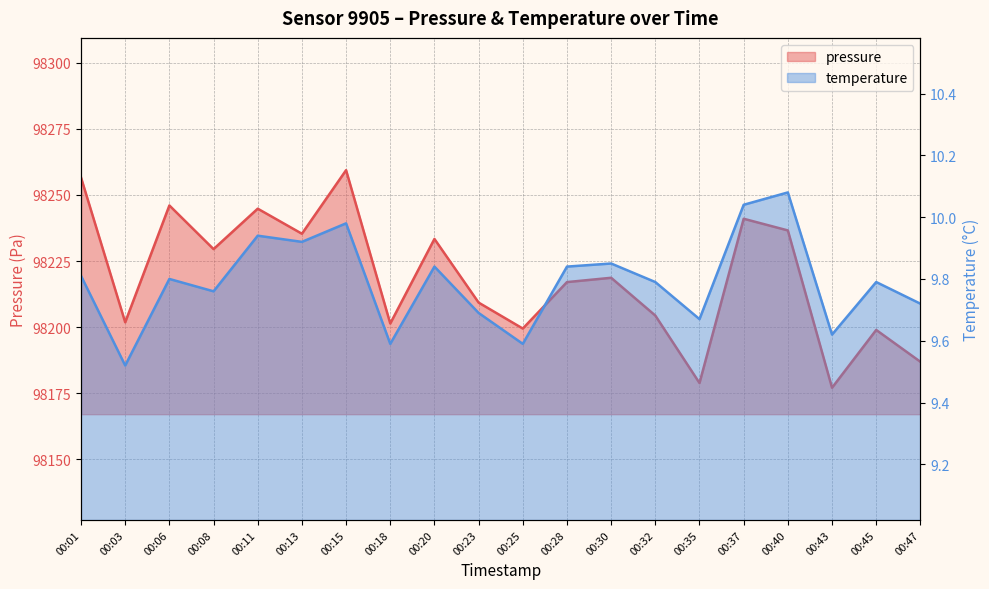

What is the difference between the second highest and minimum values in the pressure series?

79.5